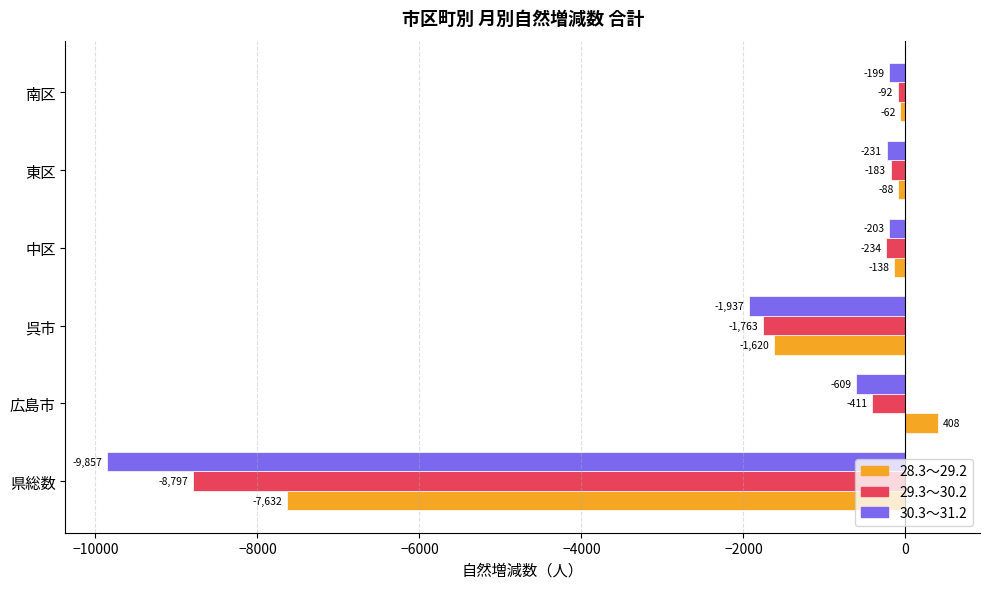

Which series changed the most between 中区 and 南区?

29.3～30.2